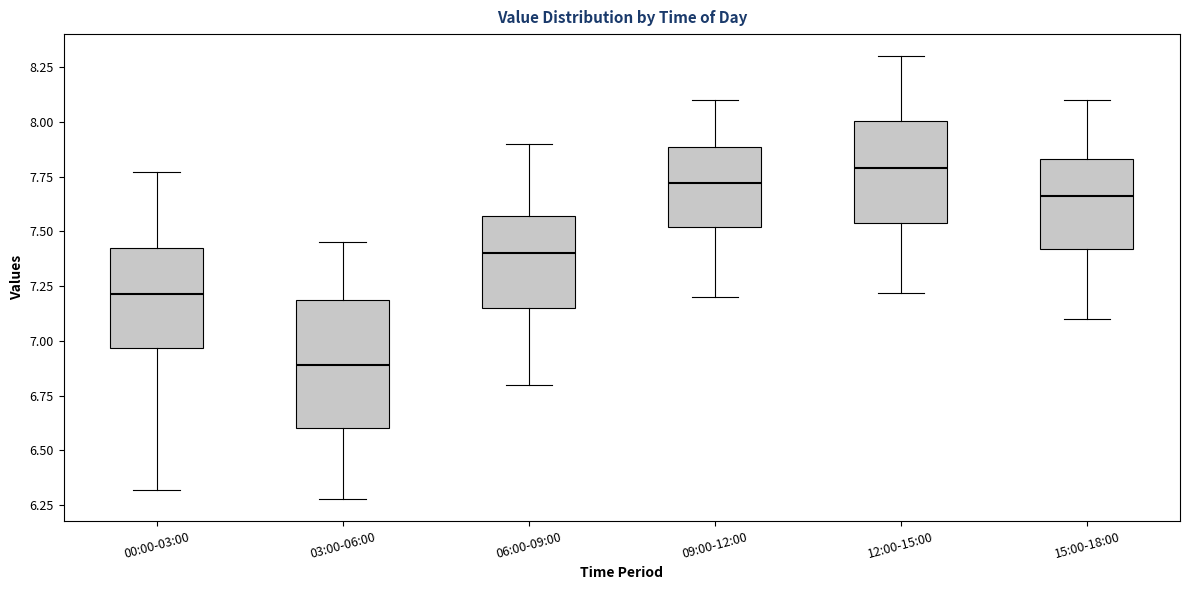

Reading left to right, transcribe this box plot: for each box, give where its median line is, the range the box spans, and where its two whiskers end, as read against the y-axis. The values are not printed on the chart, so give them approximately, as read against the axis.

00:00-03:00: median 7.20, box 6.95 to 7.45, whiskers 6.30 to 7.75
03:00-06:00: median 6.90, box 6.60 to 7.20, whiskers 6.30 to 7.45
06:00-09:00: median 7.40, box 7.15 to 7.55, whiskers 6.80 to 7.90
09:00-12:00: median 7.70, box 7.50 to 7.90, whiskers 7.20 to 8.10
12:00-15:00: median 7.80, box 7.55 to 8.00, whiskers 7.20 to 8.30
15:00-18:00: median 7.65, box 7.40 to 7.85, whiskers 7.10 to 8.10